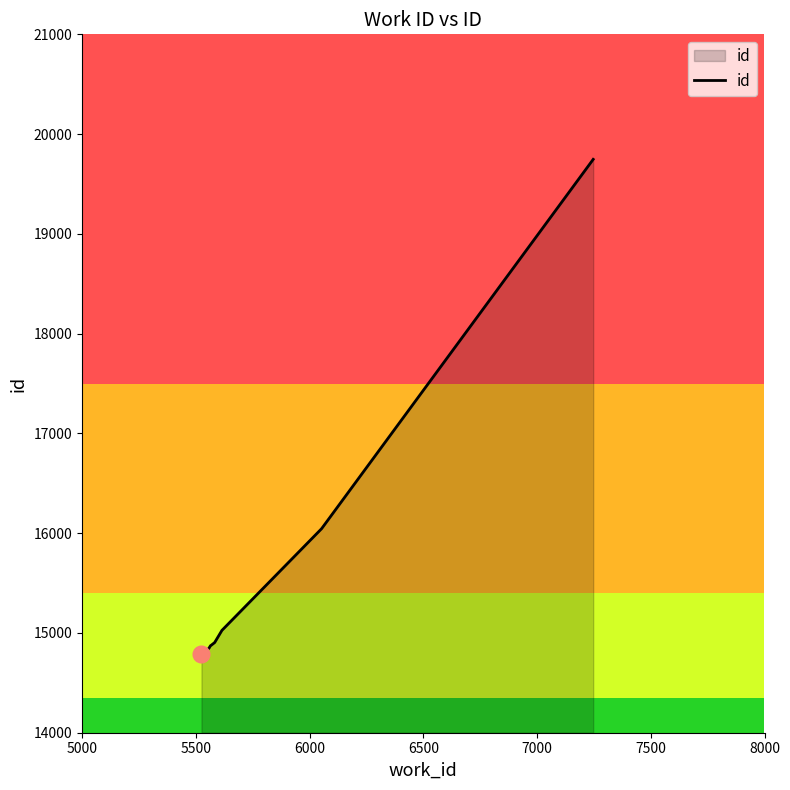

What is the greatest value displayed?

19747